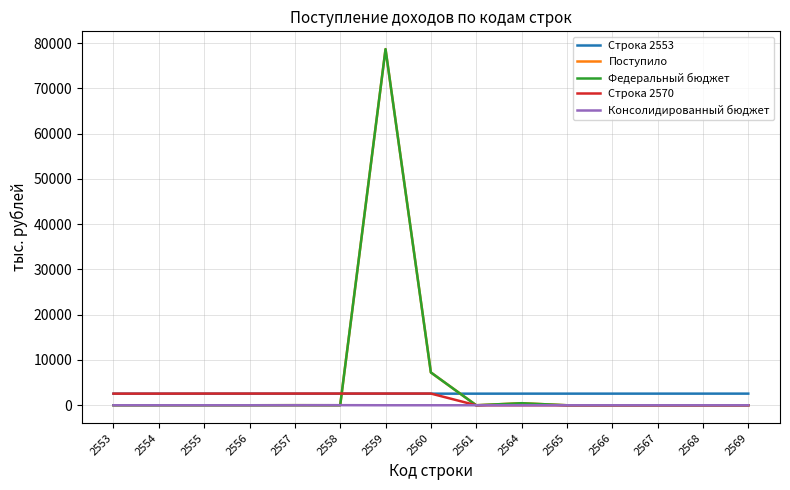

True or false: Консолидированный бюджет and Строка 2570 cross at least once.

False